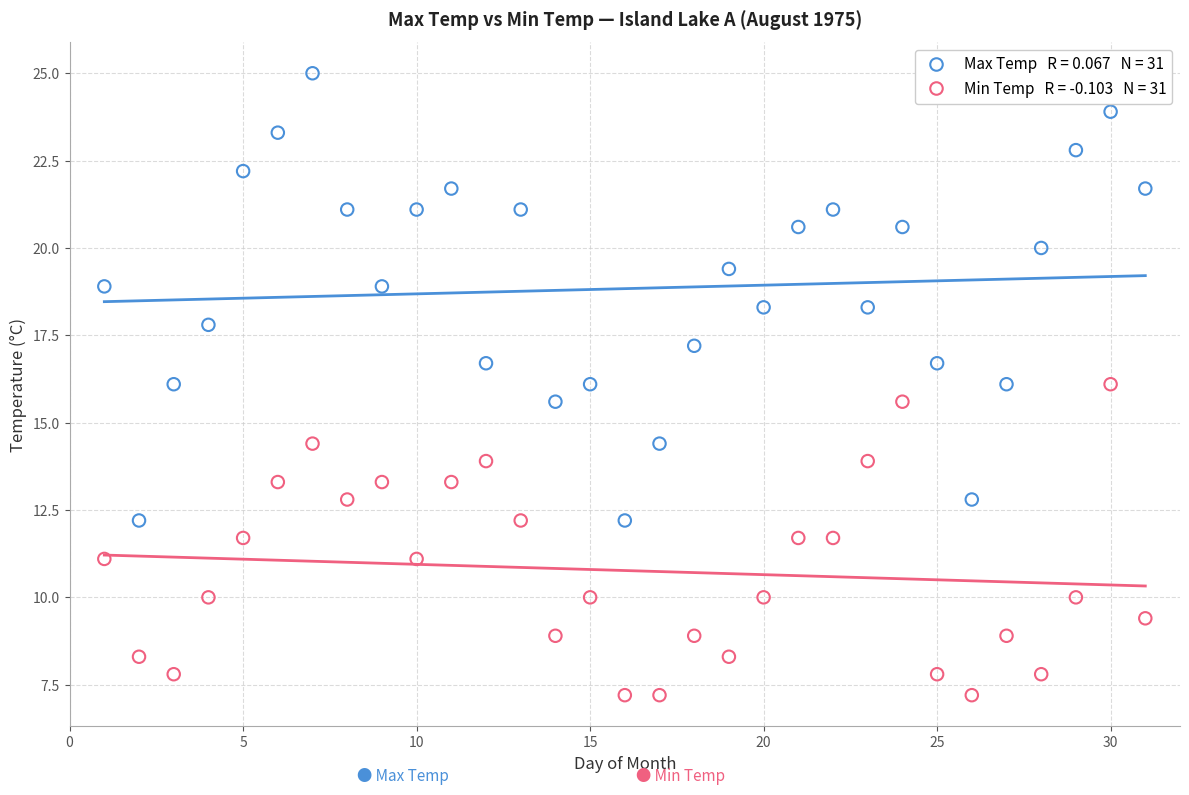

Across all data points, what is the range of X values (max minus min)?

30.0